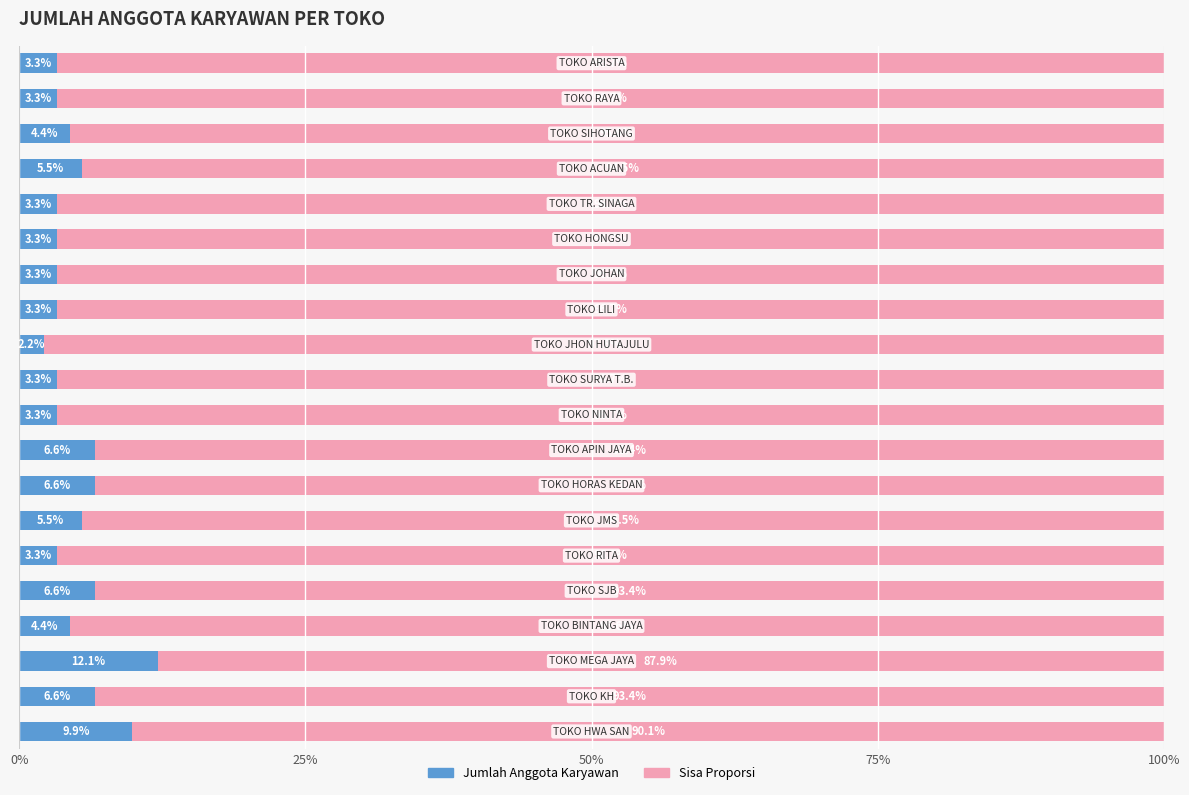

What is the average value of the Jumlah Anggota Karyawan series?

5.0